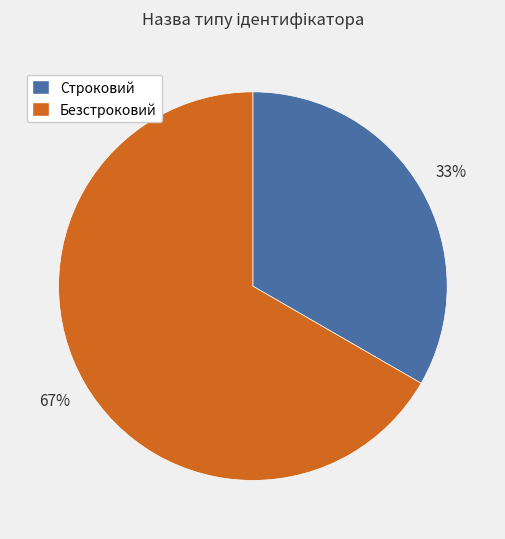

How many slices are in this pie chart?

2